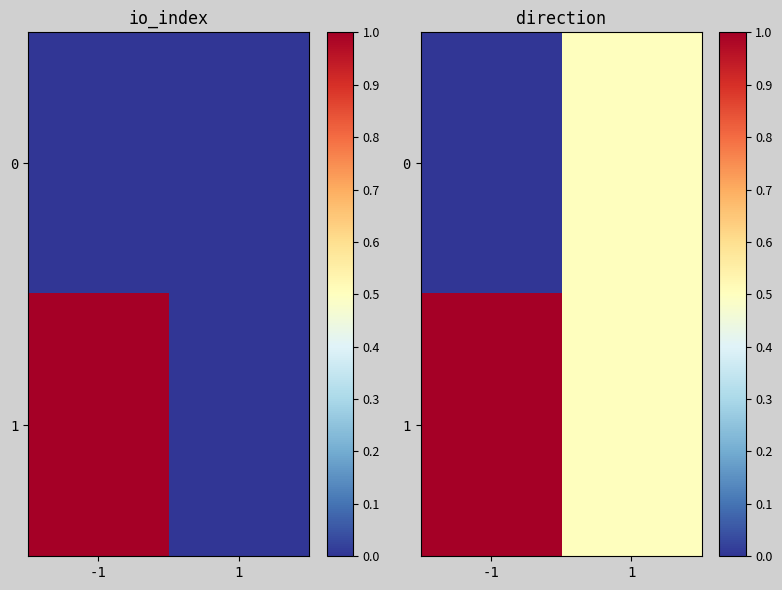

How many categories are shown in the chart?

2